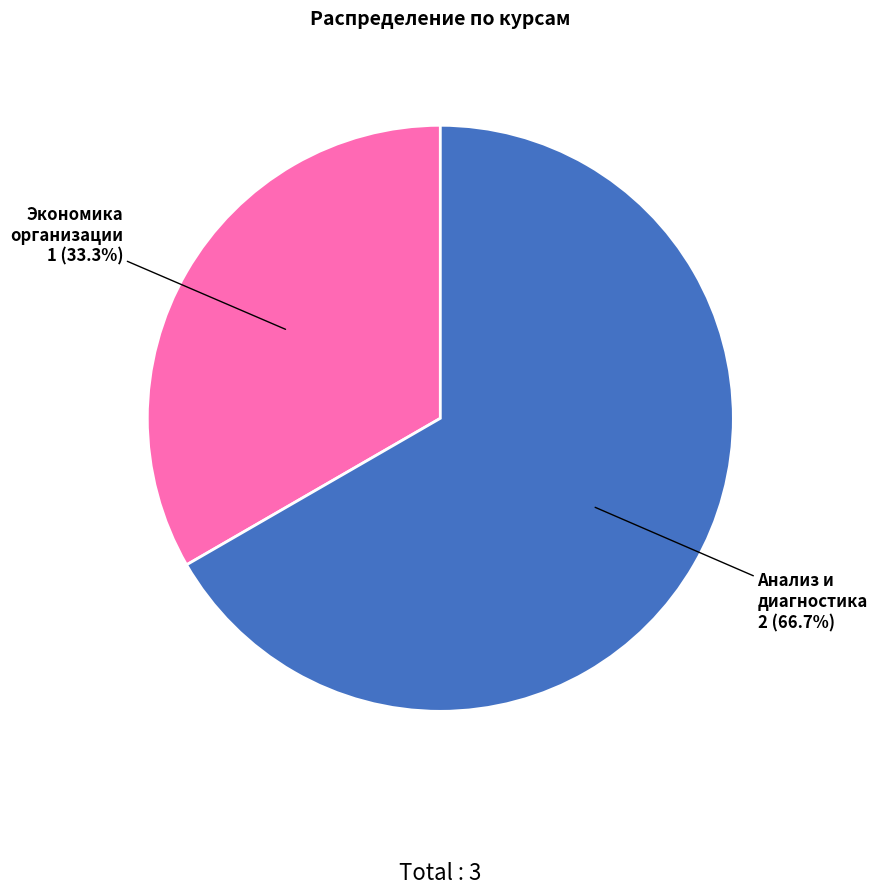

Which slice is the largest?

Анализ и диагностика